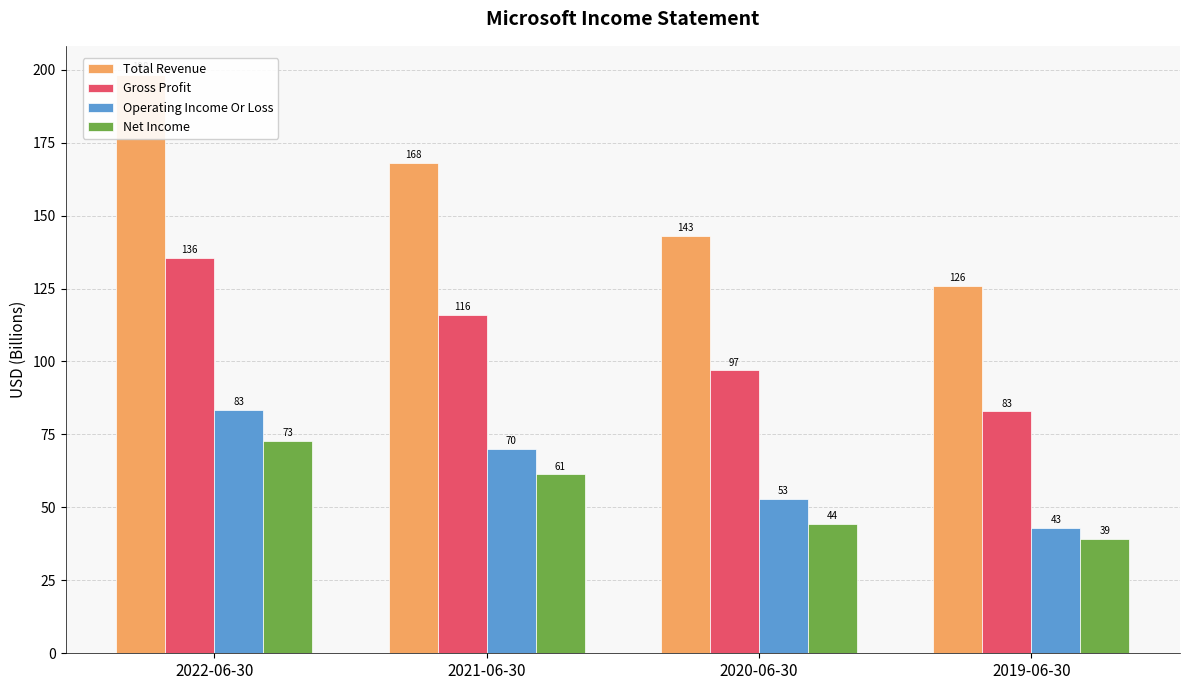

What is the label of the 1st bar from the left?

2022-06-30